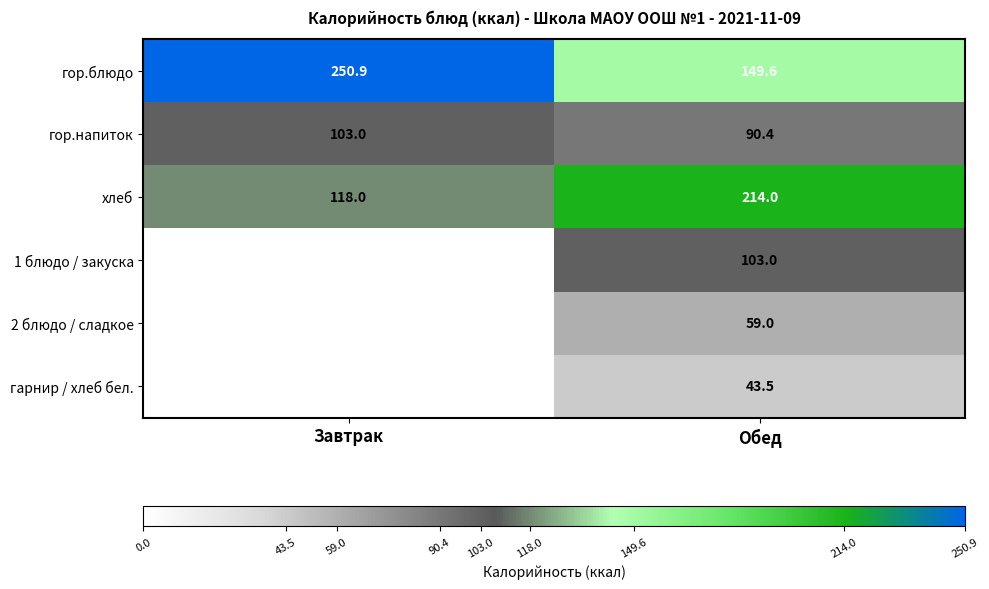

At how many categories does at least one series exceed 62?

2